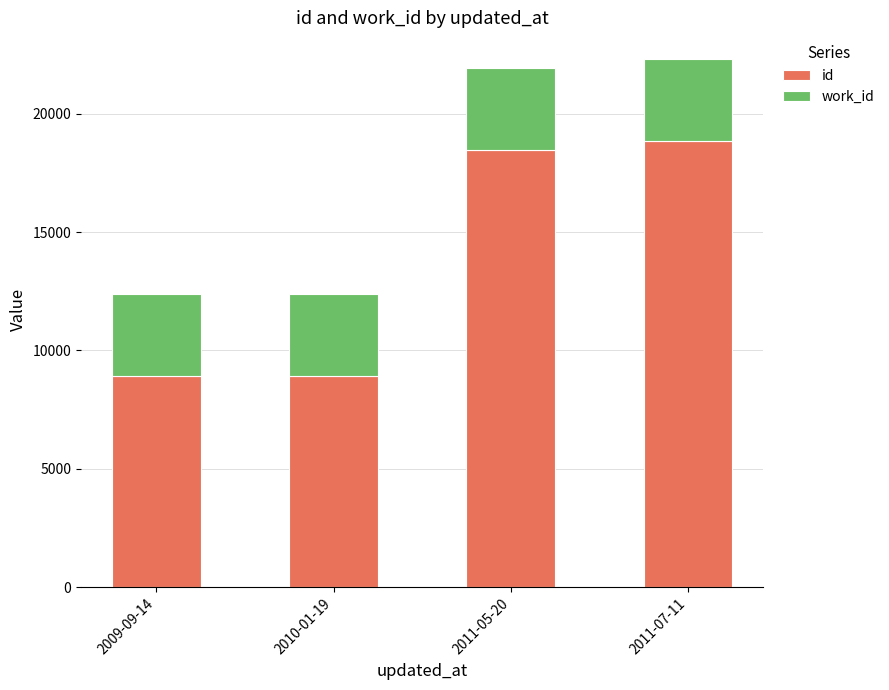

What is the difference between the maximum and minimum values in the id series?

9923